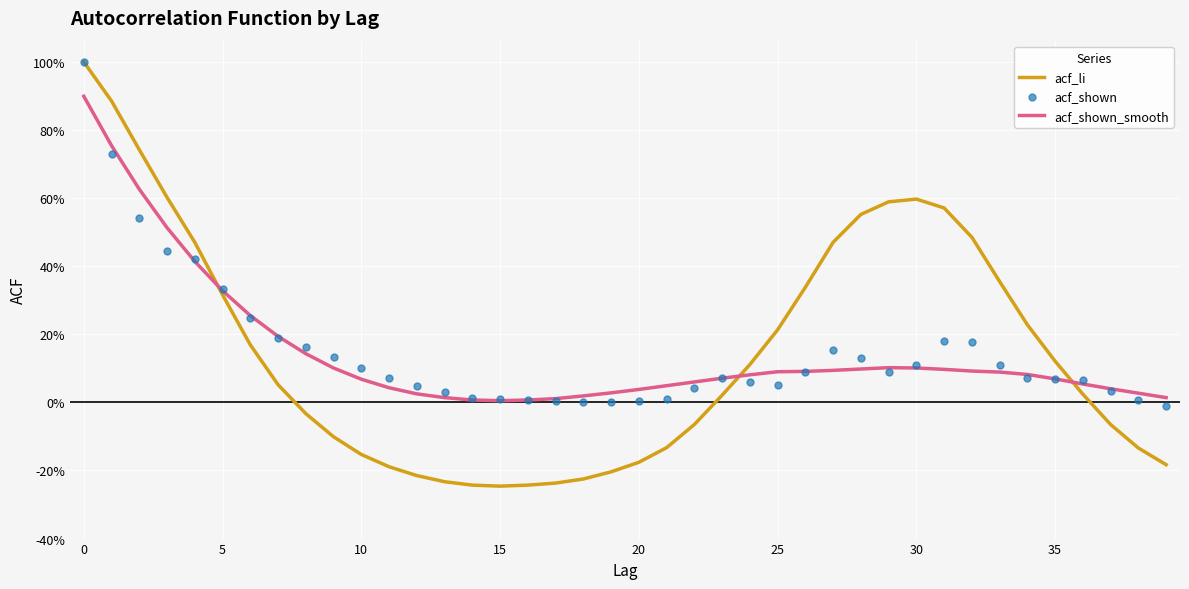

Which series contains the lowest Y value?

acf_li